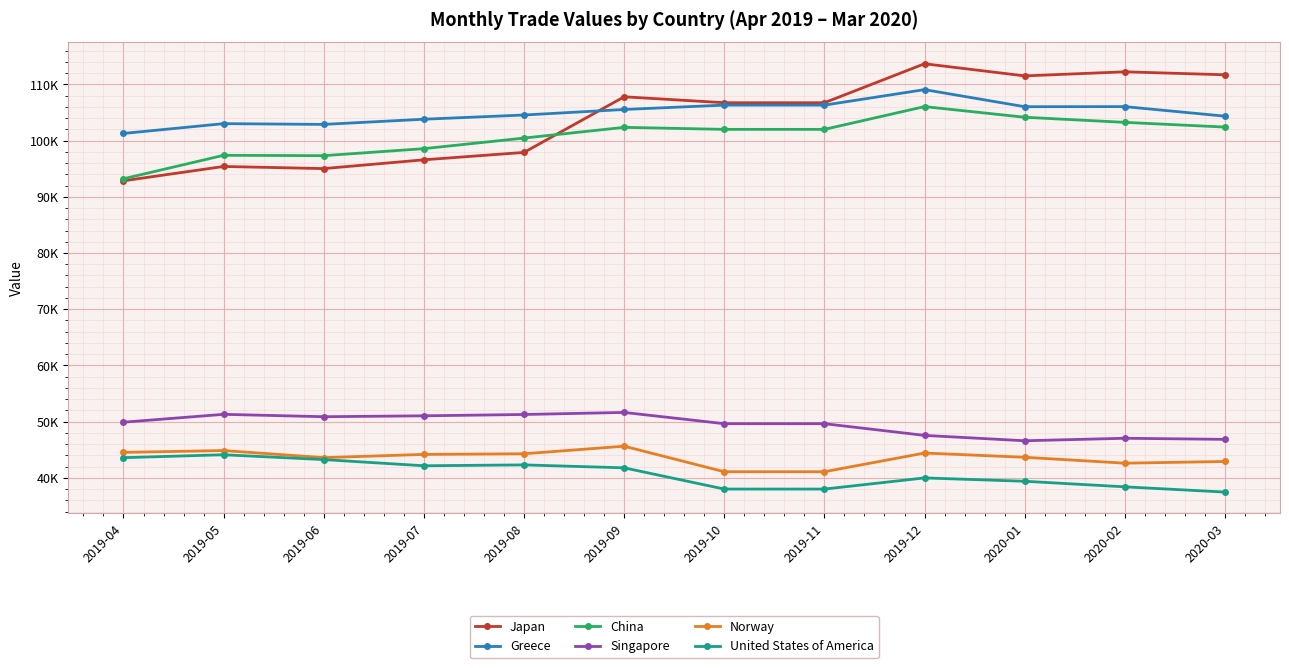

What is the sum of the Norway values at 2019-04 and 2019-10?

85607.6